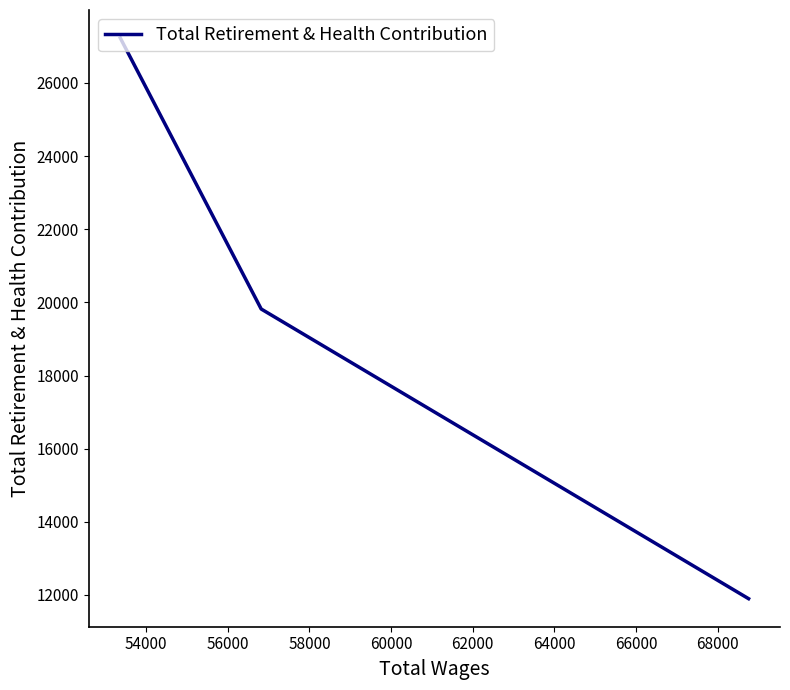

What is the sum of all values?

58943